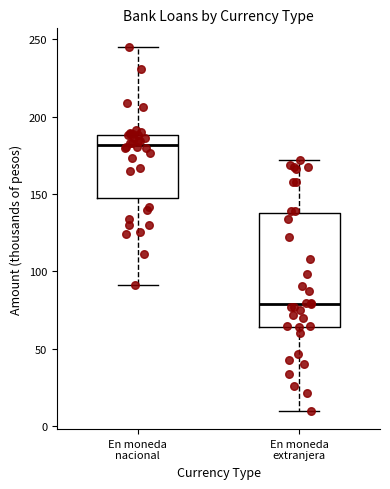

Which box has the lowest median line?

En moneda extranjera